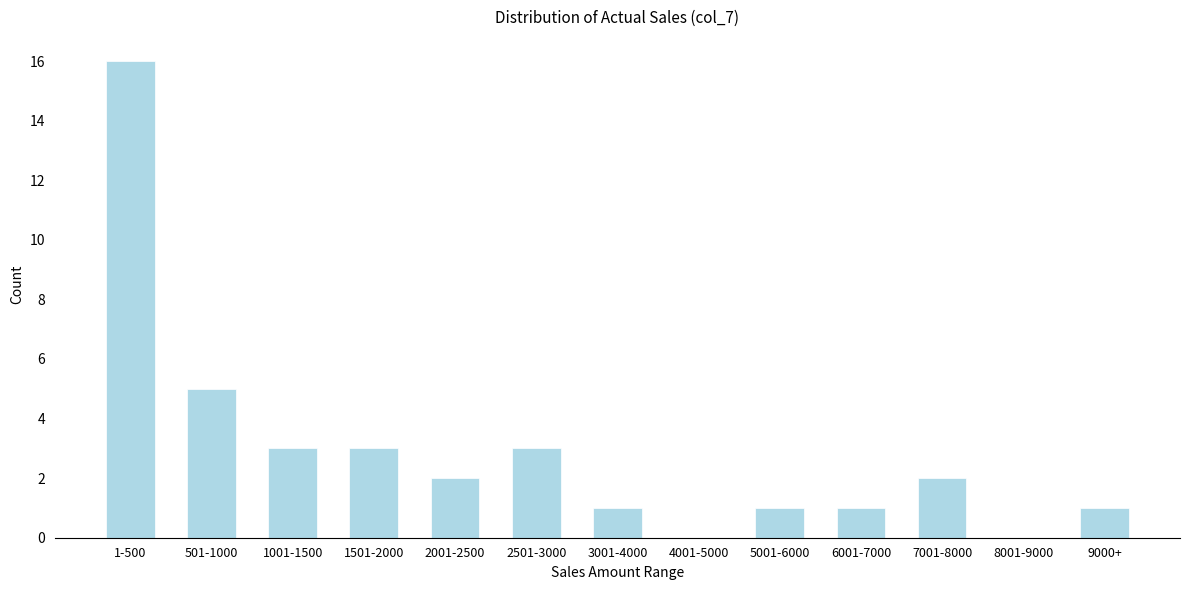

Reading left to right, list all the values displayed in this chart.

1-500=16	501-1000=5	1001-1500=3	1501-2000=3	2001-2500=2	2501-3000=3	3001-4000=1	4001-5000=0	5001-6000=1	6001-7000=1	7001-8000=2	8001-9000=0	9000+=1